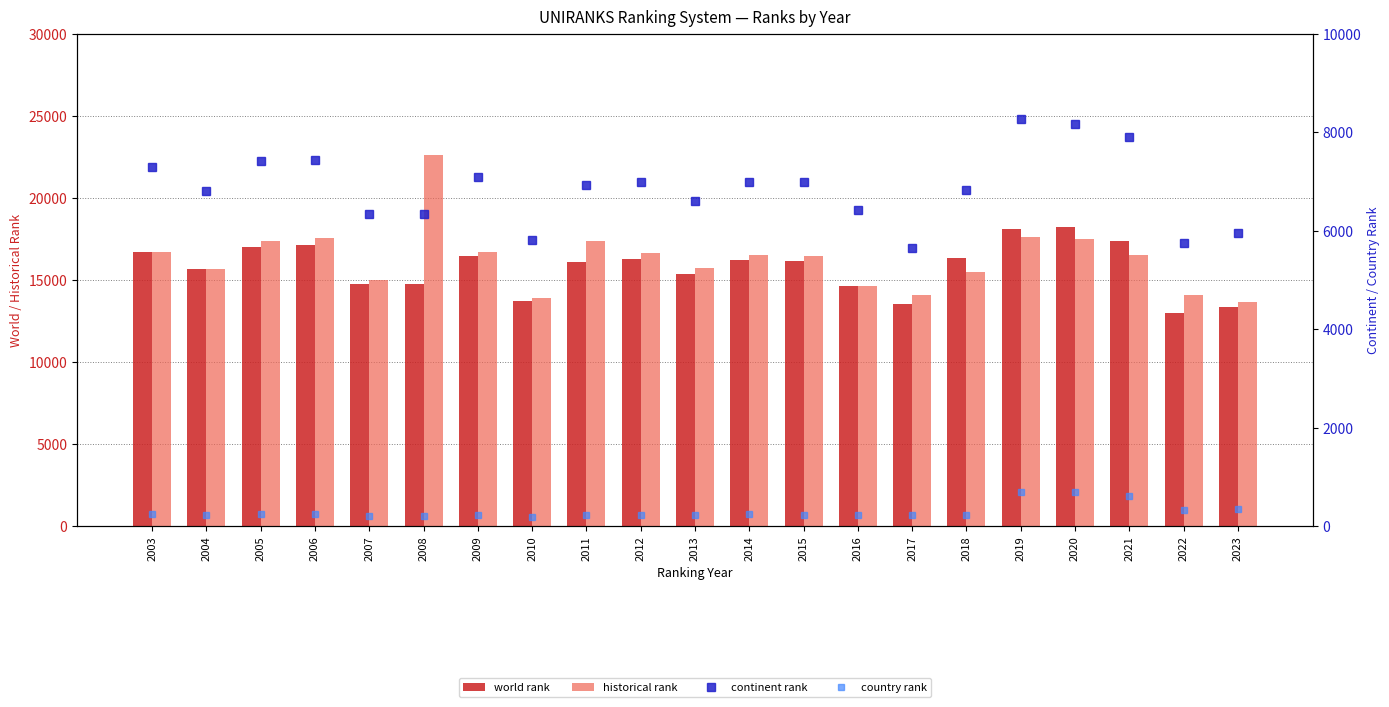

Does the chart contain stacked bars?

No